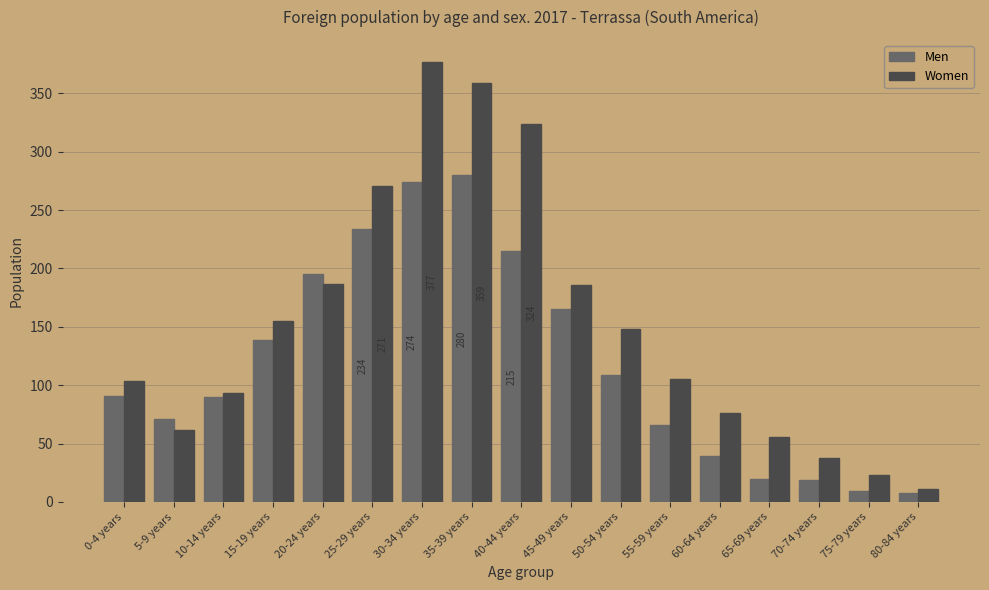

The value of Men at 20-24 years is 195. True or false?

True